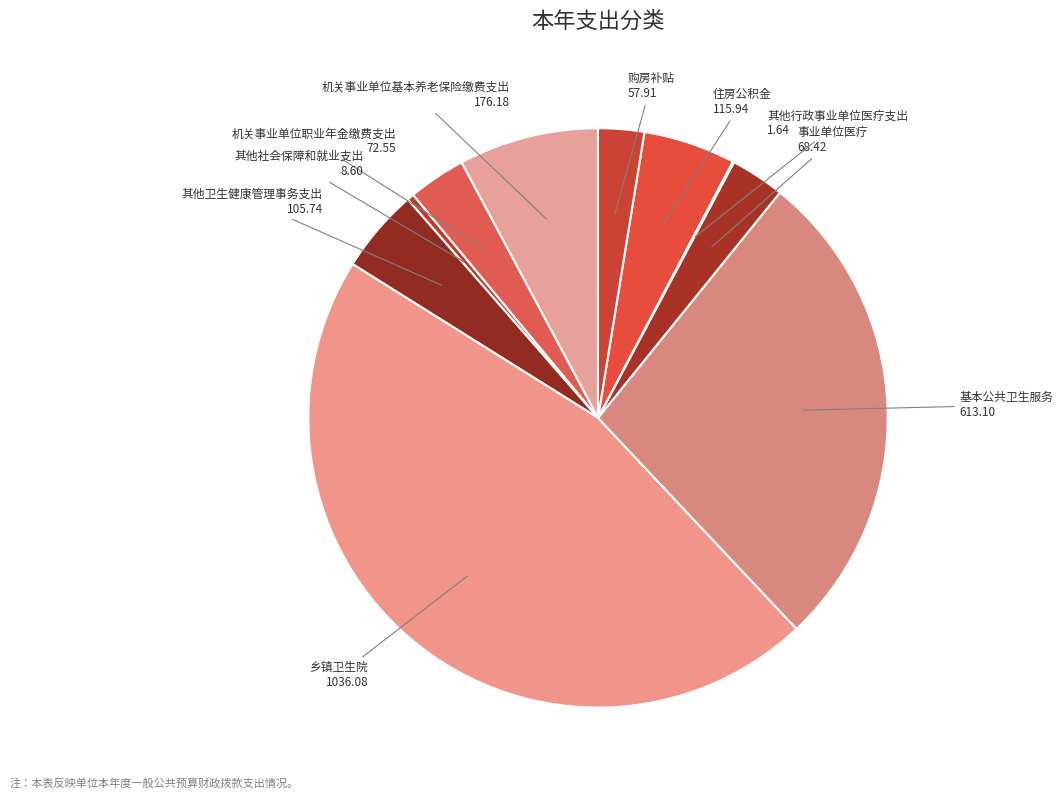

Does any single category account for the majority?

No